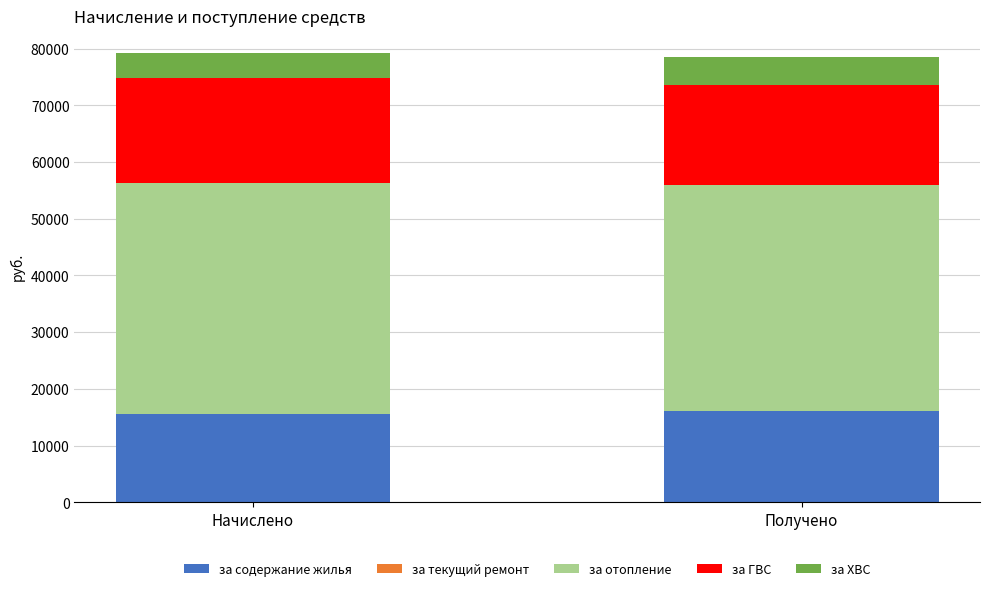

Does the chart contain stacked bars?

Yes